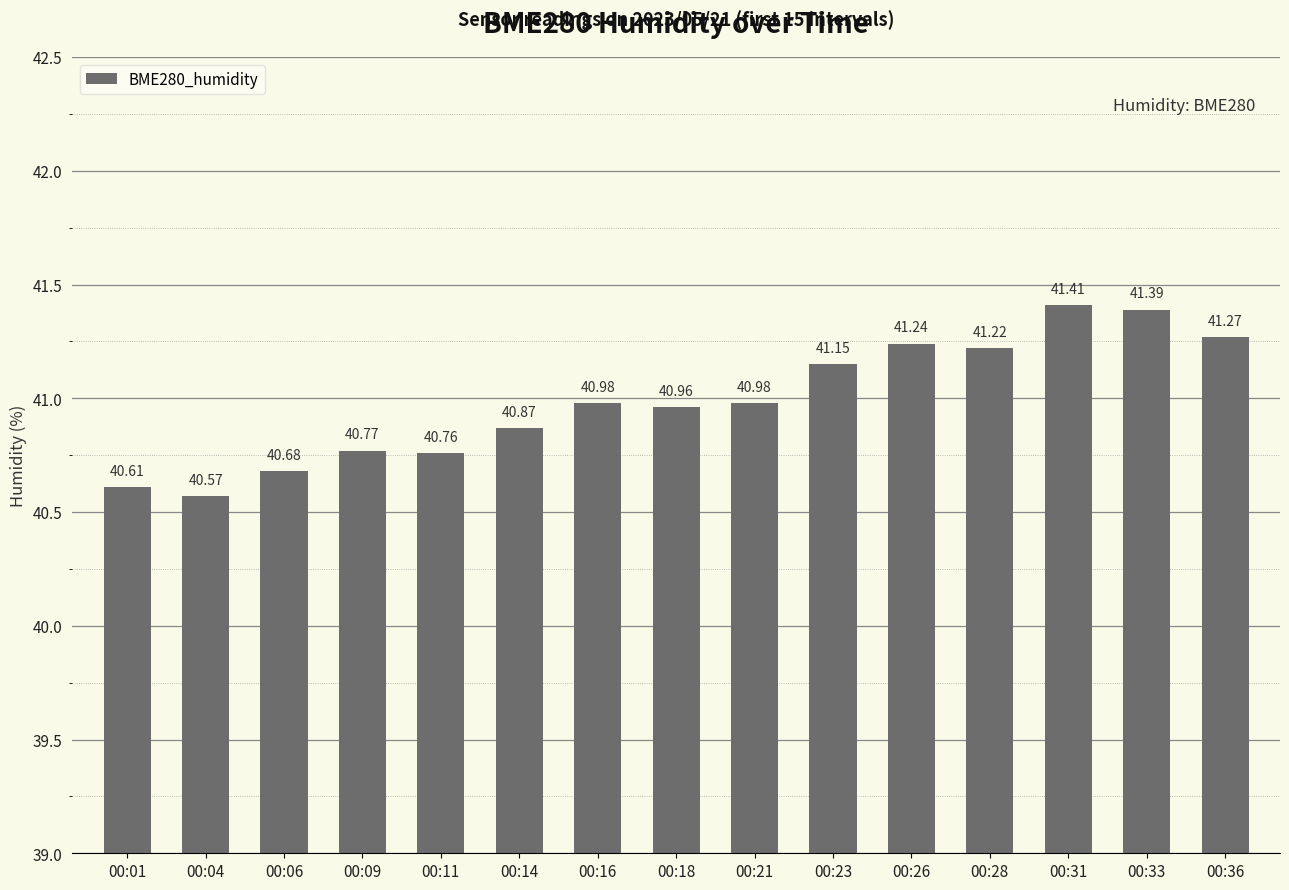

What is the value of the 13th bar from the left?

41.4